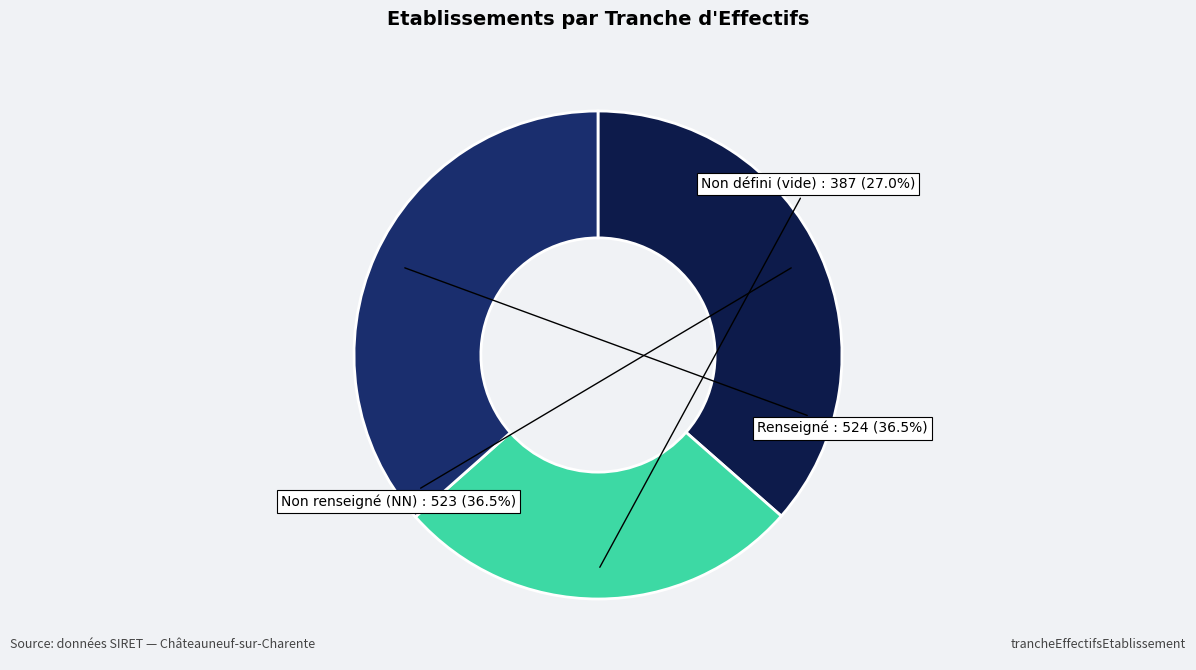

Does any single category account for the majority?

No